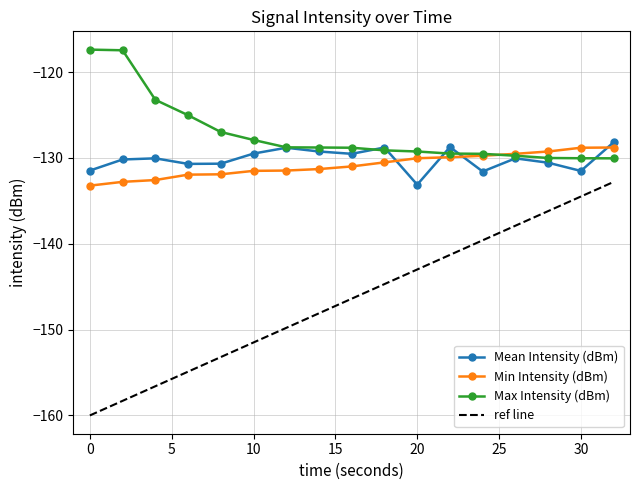

Is it true that Max Intensity (dBm) equals -117.5 at 2?

True